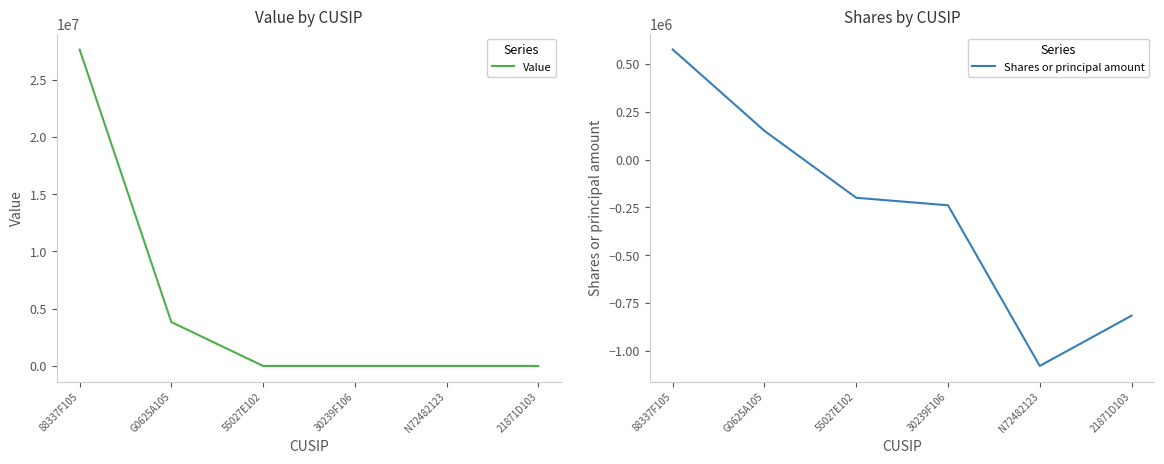

What position from the left is 55027E102?

3